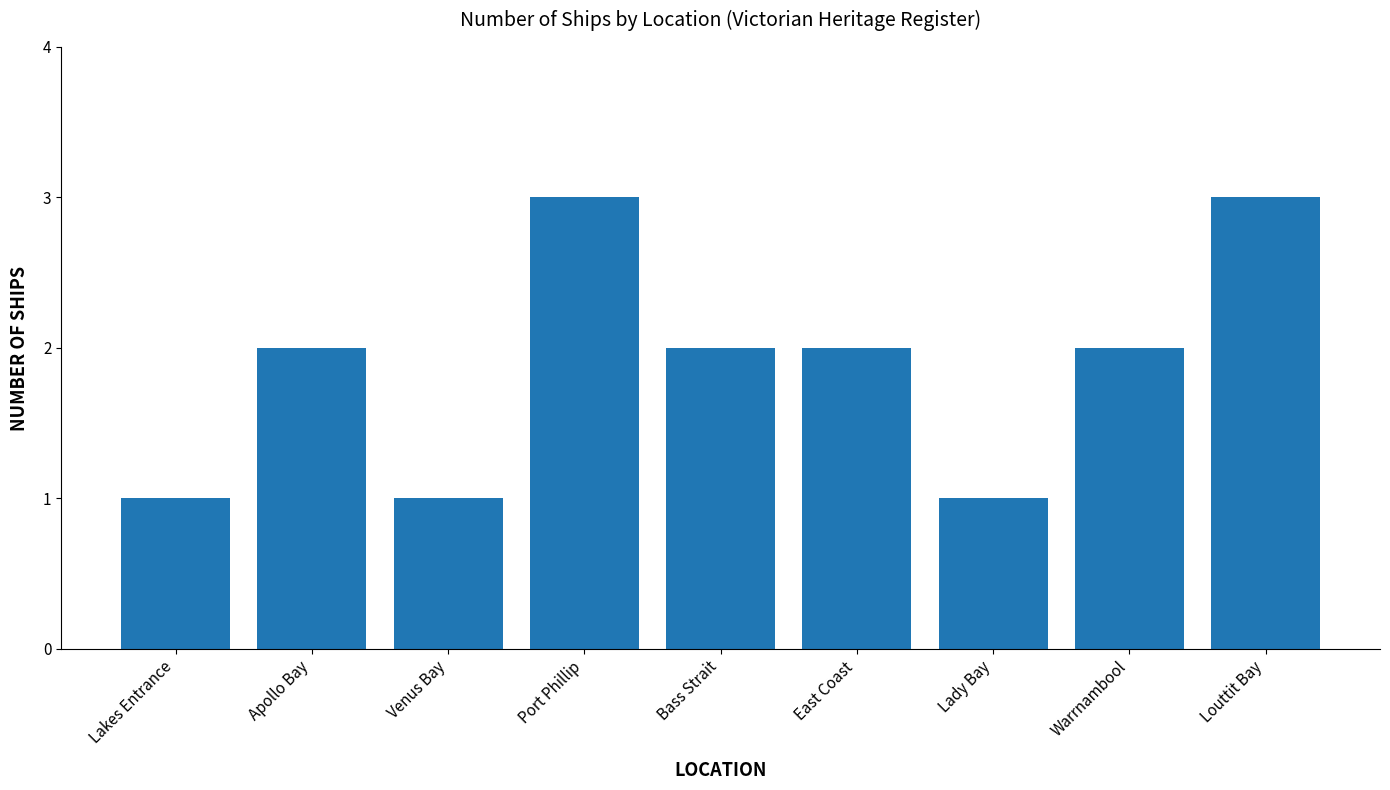

What is the value of the 5th bar from the left?

2